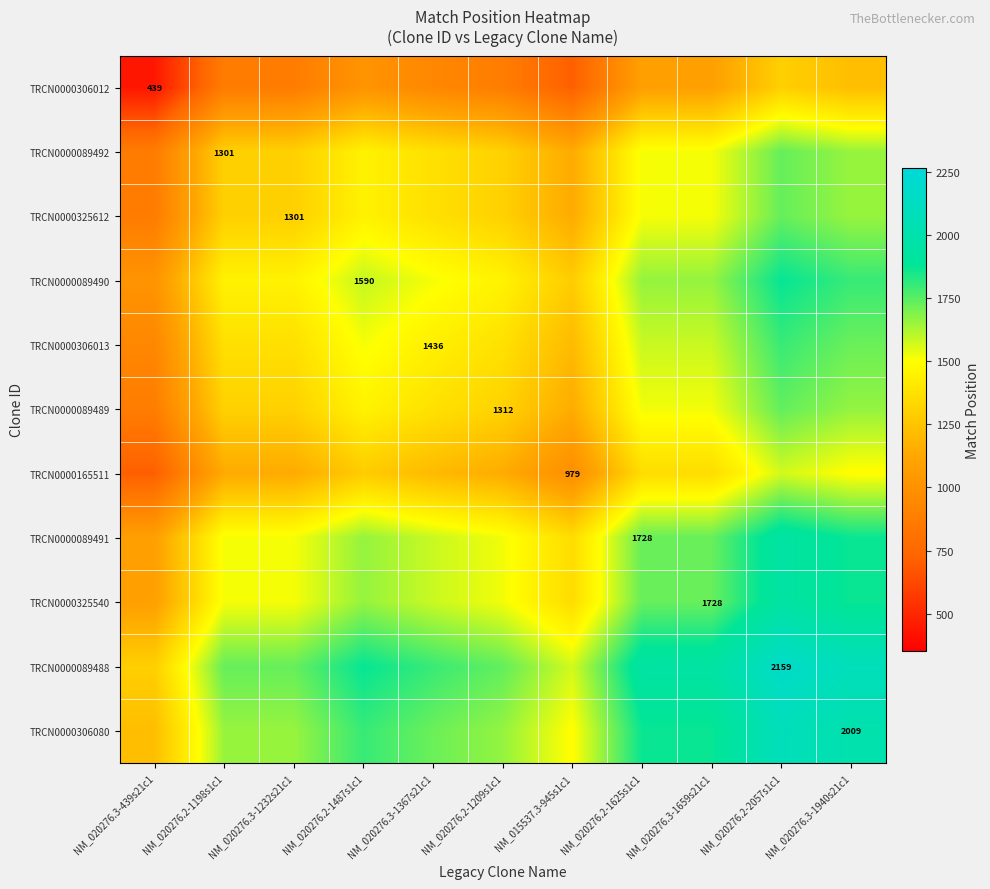

True or false: TRCN0000306013 has a value of 1436.0 at NM_020276.3-1367s21c1.

True